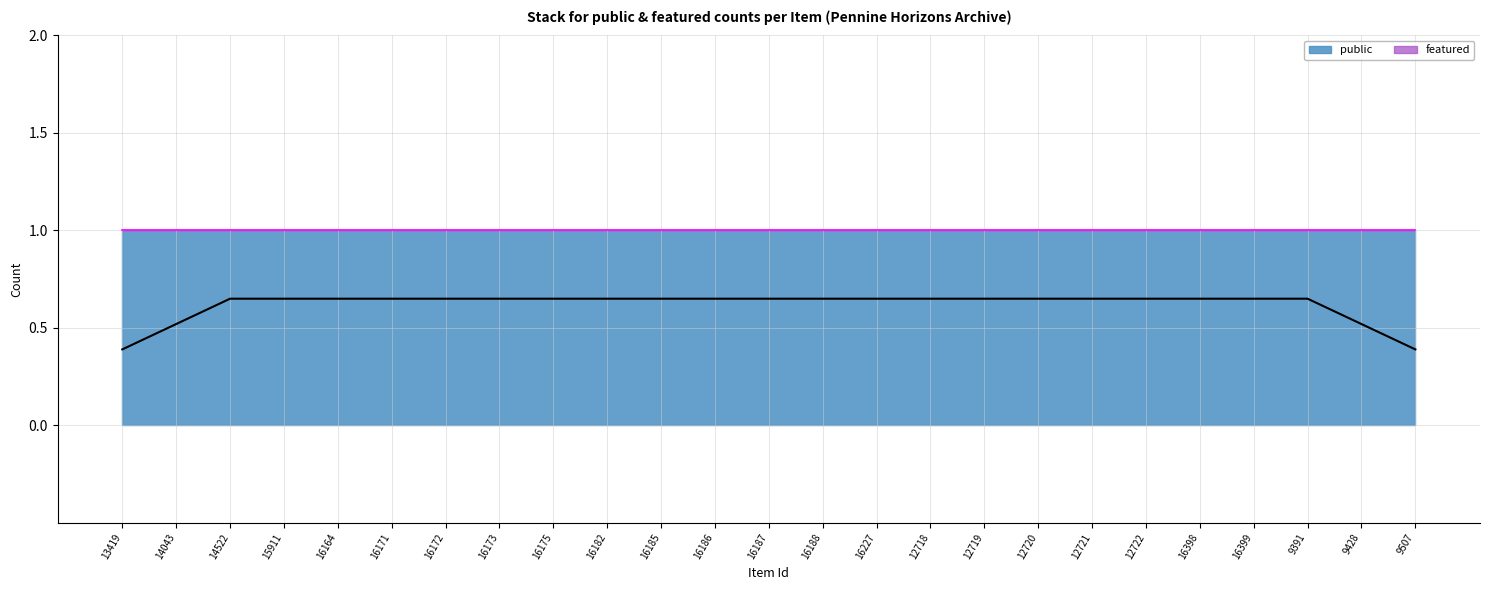

True or false: featured and public cross at least once.

False